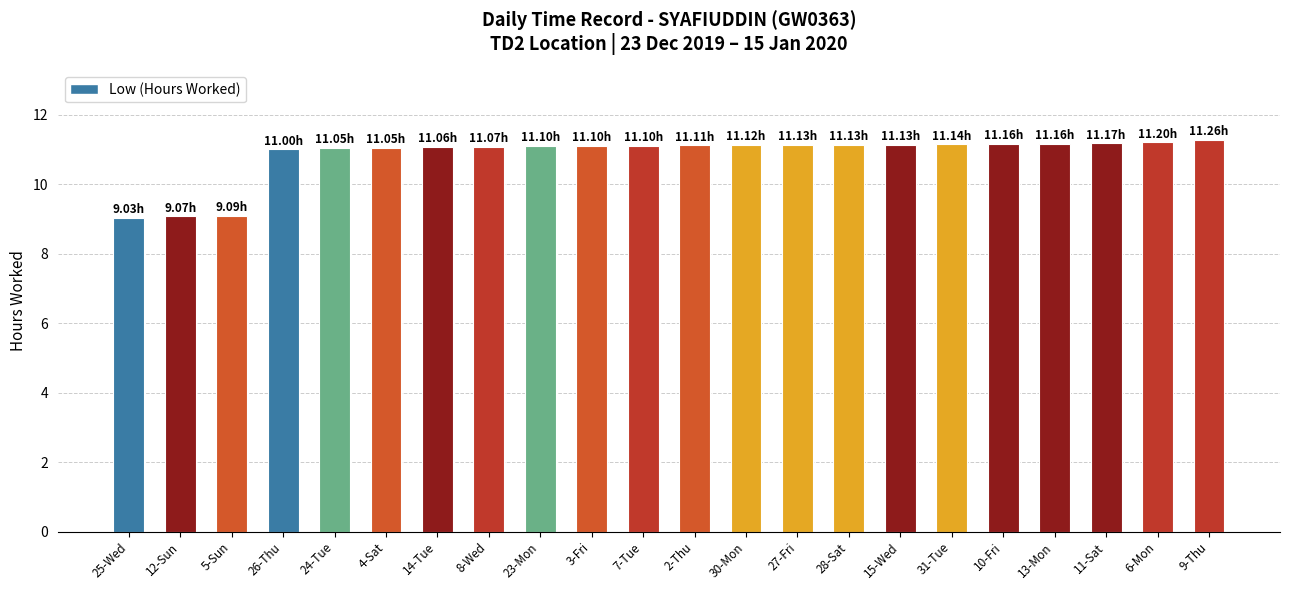

Approximately how many times larger is the value at 28-Sat compared to 25-Wed?

1.2